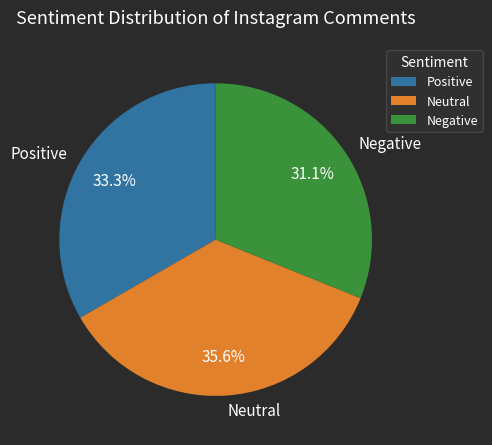

Is Negative the majority of the pie?

No